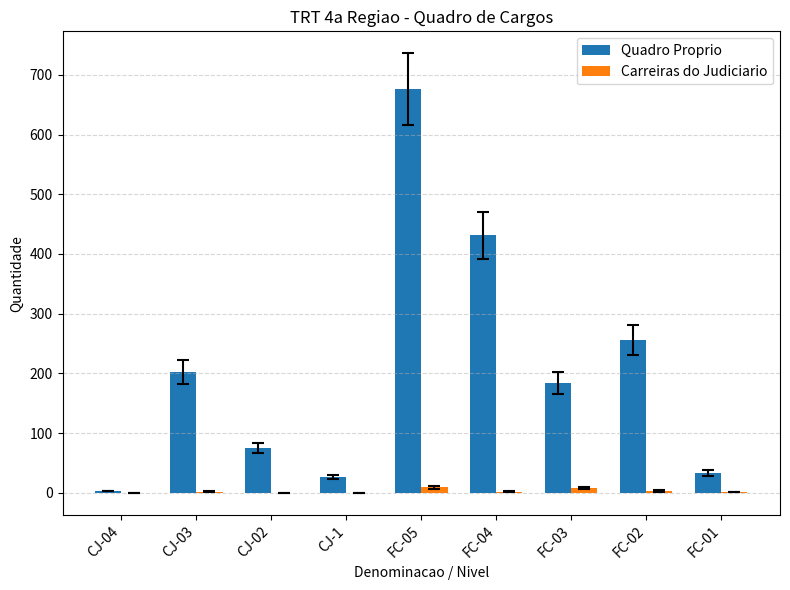

What are all the series names shown in the legend?

Quadro Proprio, Carreiras do Judiciario